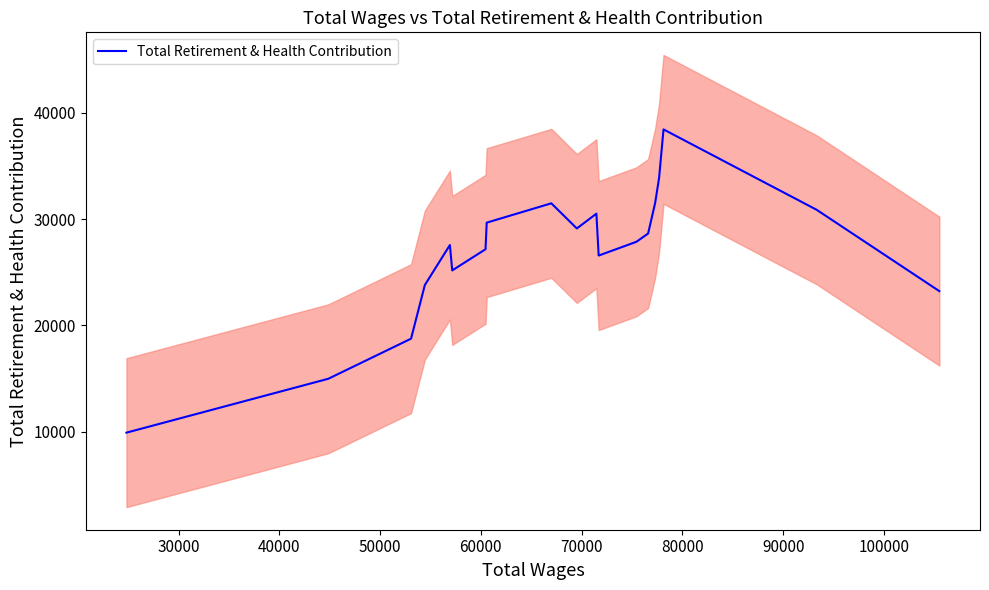

What is the lowest value of the Total Retirement & Health Contribution series?

9913.8